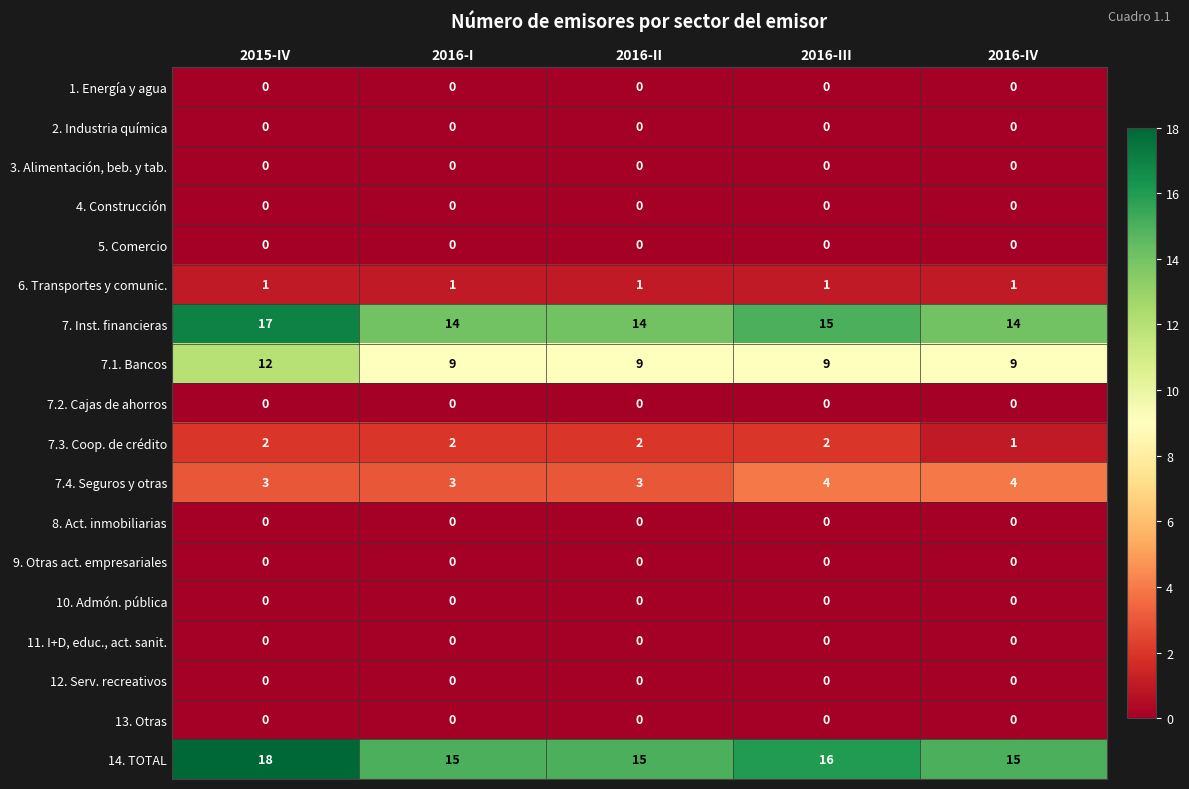

At how many categories does at least one series exceed 5?

5